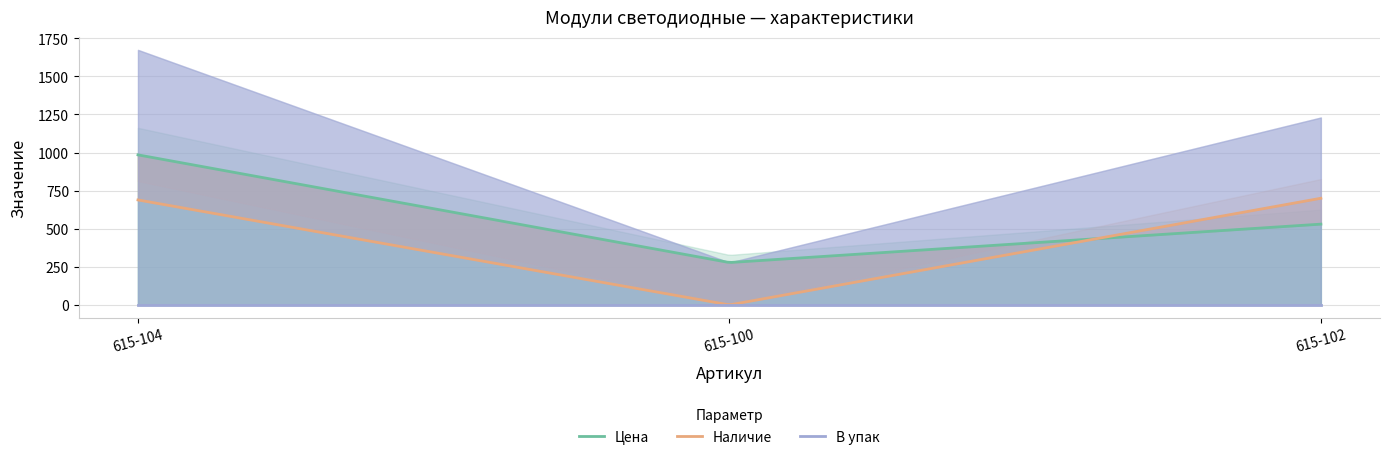

What is the average value of the Цена series?

597.7